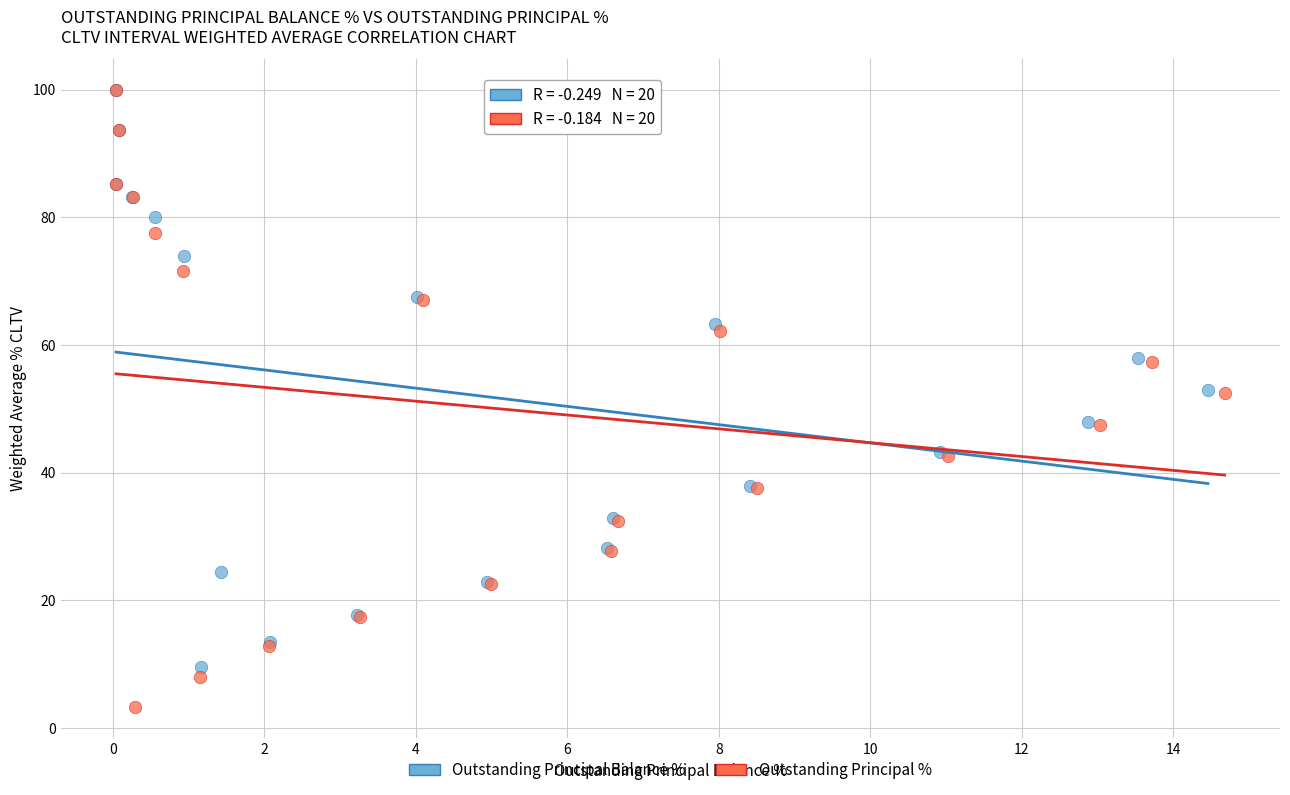

Which series contains the lowest Y value?

Outstanding Principal %